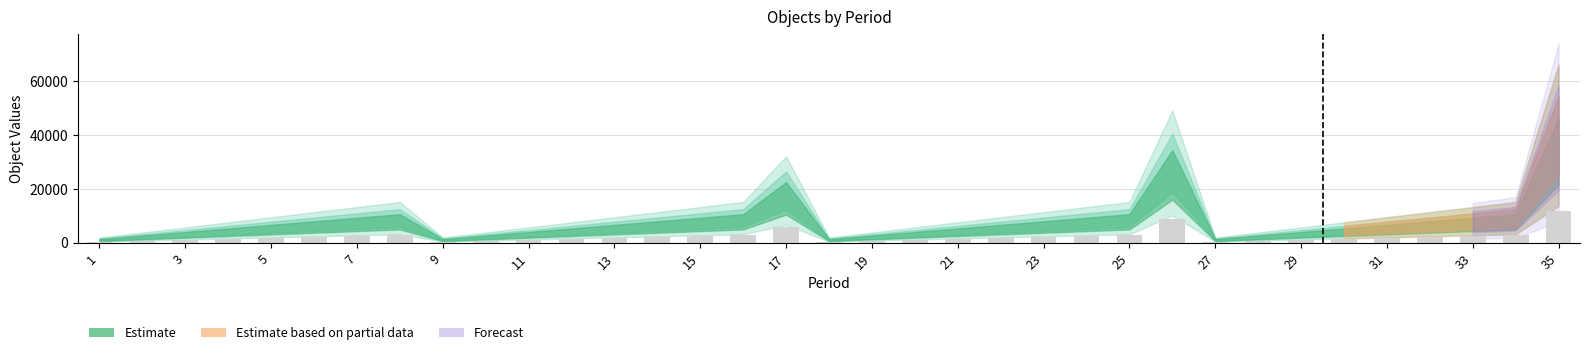

What is the sum of all values?

73992.6